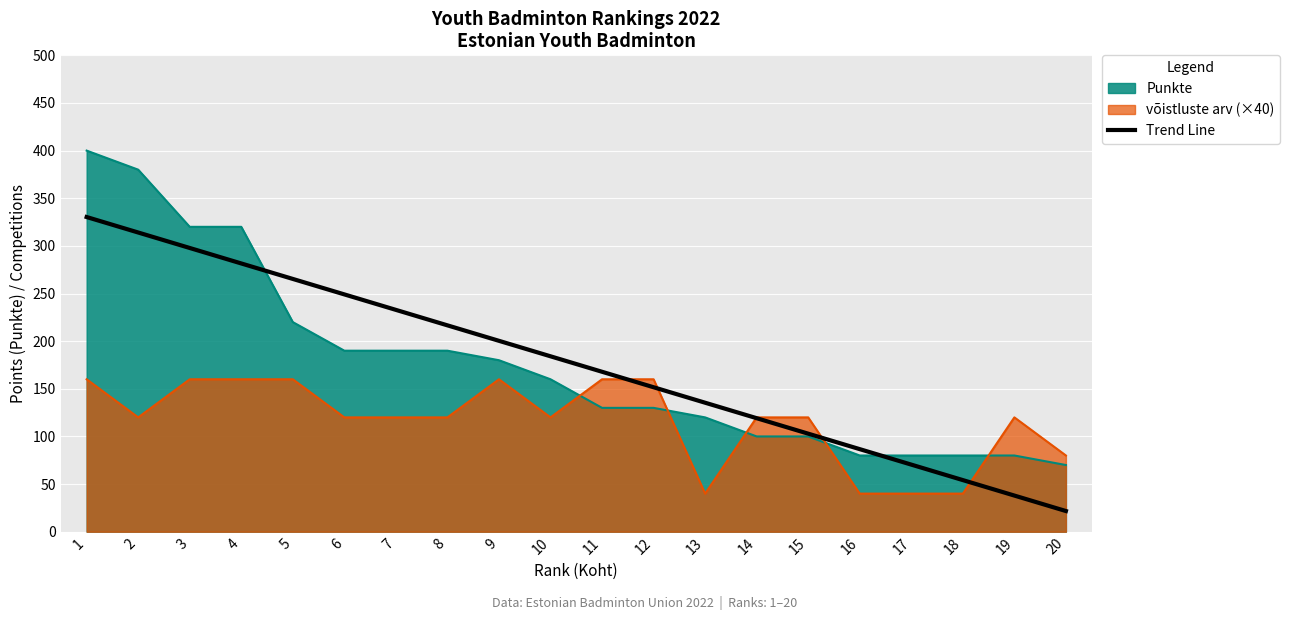

What is the average value?

176.0